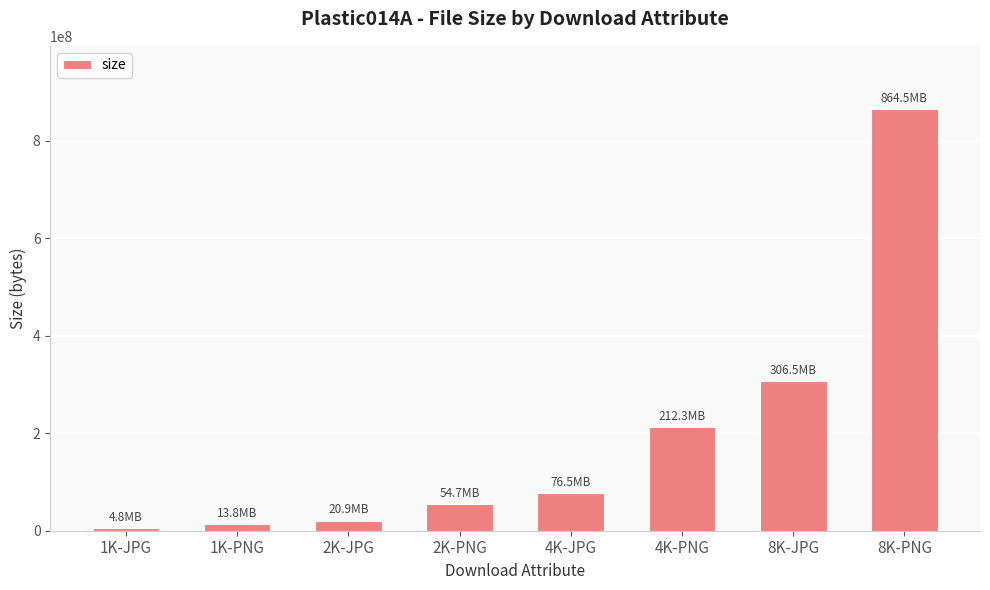

What position from the right is 2K-JPG?

6